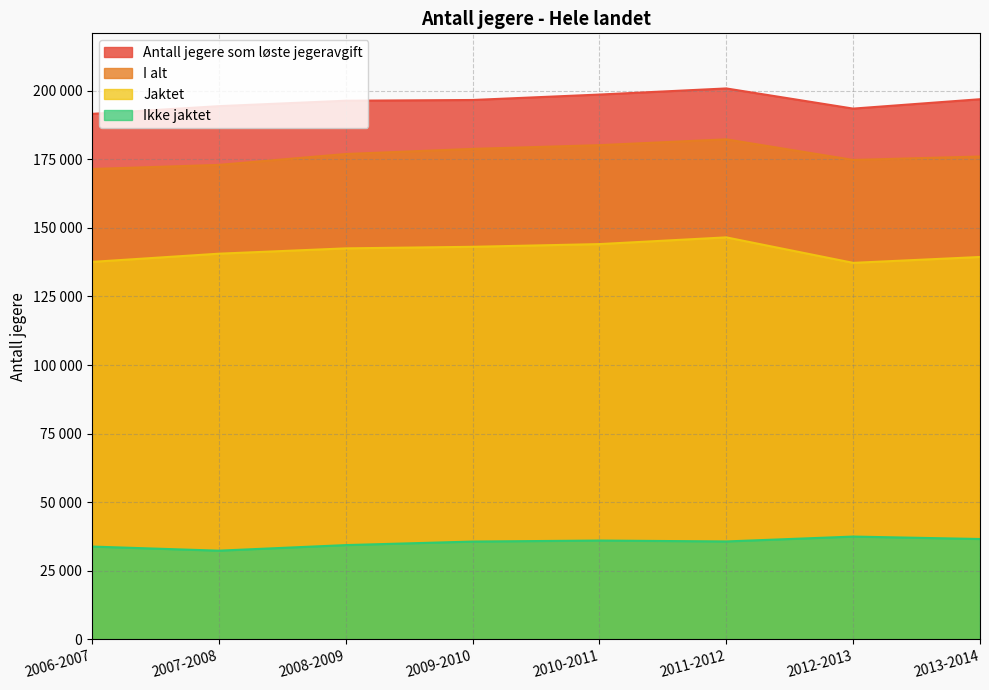

What is the difference between the maximum and minimum values in the Ikke jaktet series?

5140